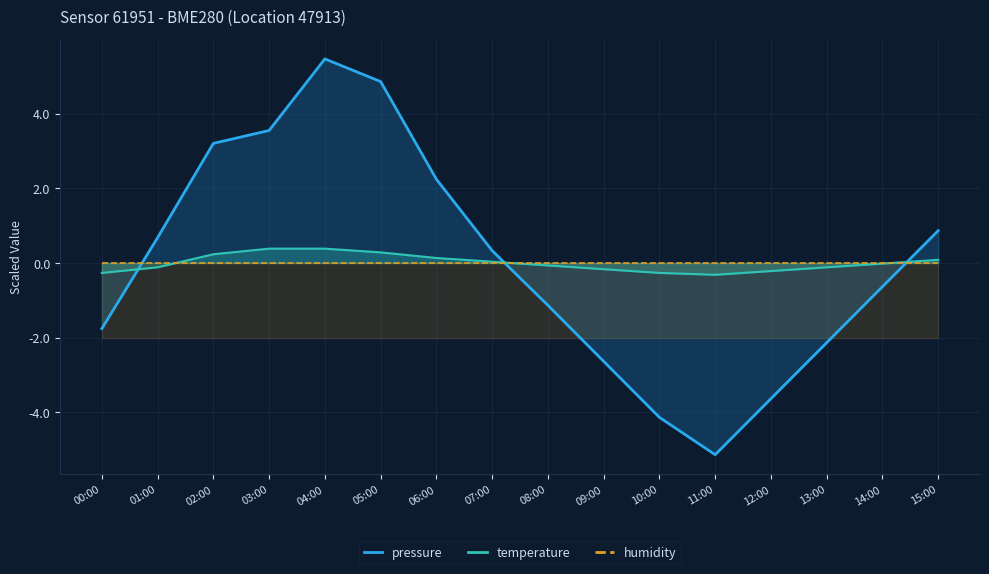

How many times do temperature and pressure cross each other?

3